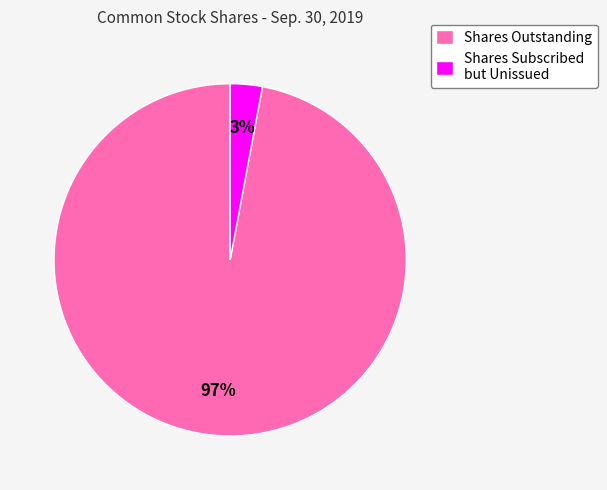

Rank the categories by value from highest to lowest.

Shares Outstanding, Shares Subscribed but Unissued